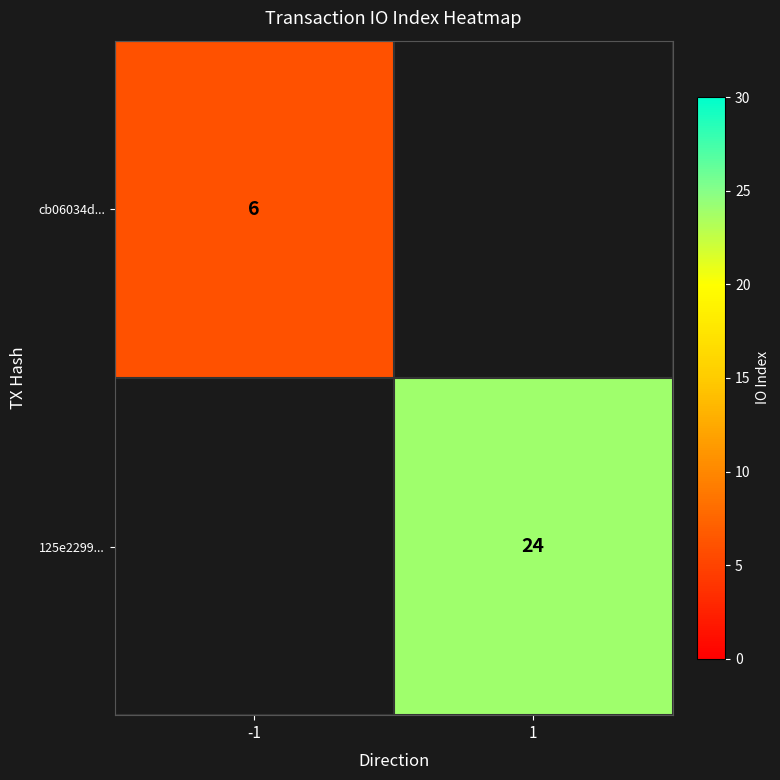

Count the number of categories in the chart.

2